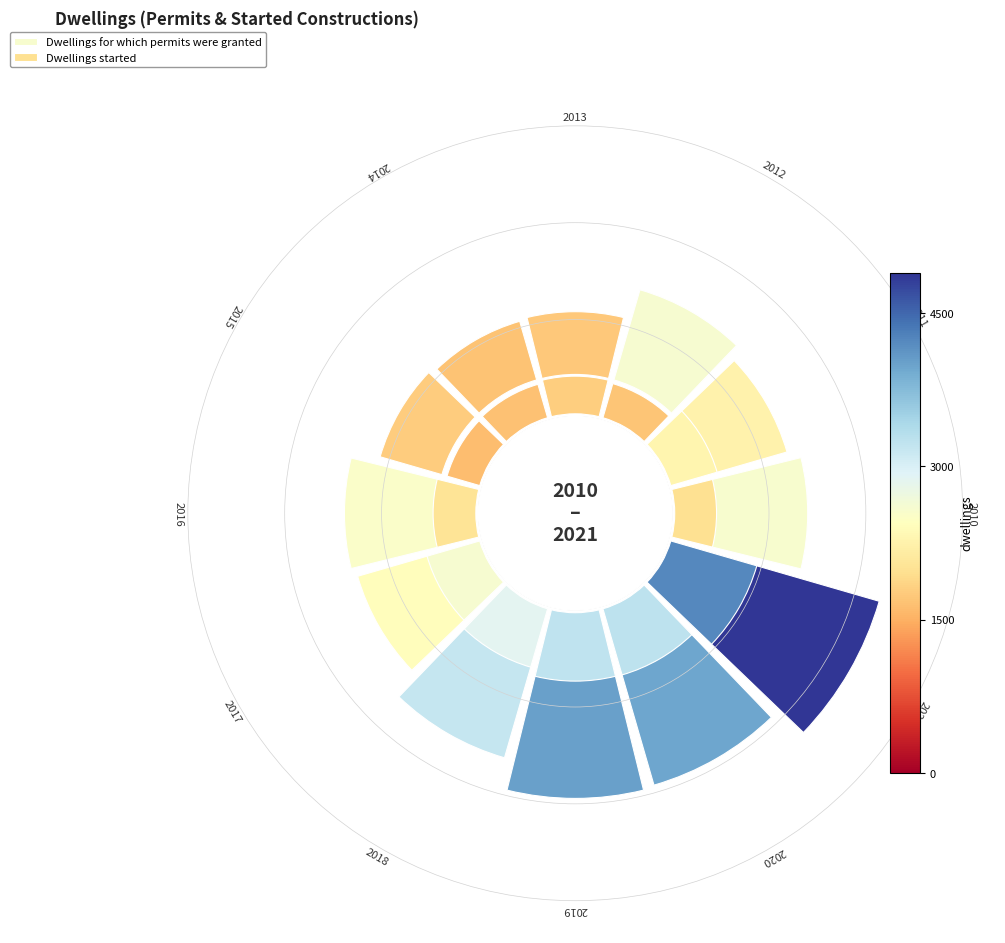

How much of the chart is everything except 10?

88.2%